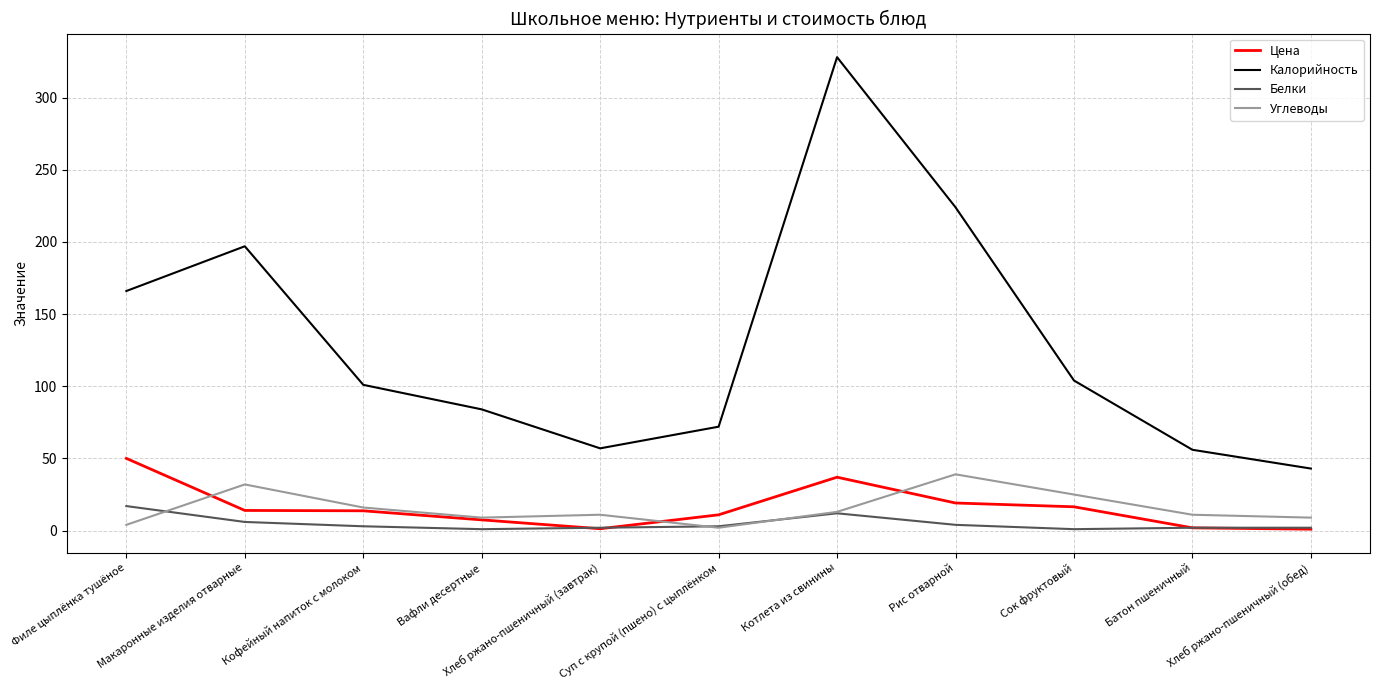

What is the maximum value for Белки?

17.0